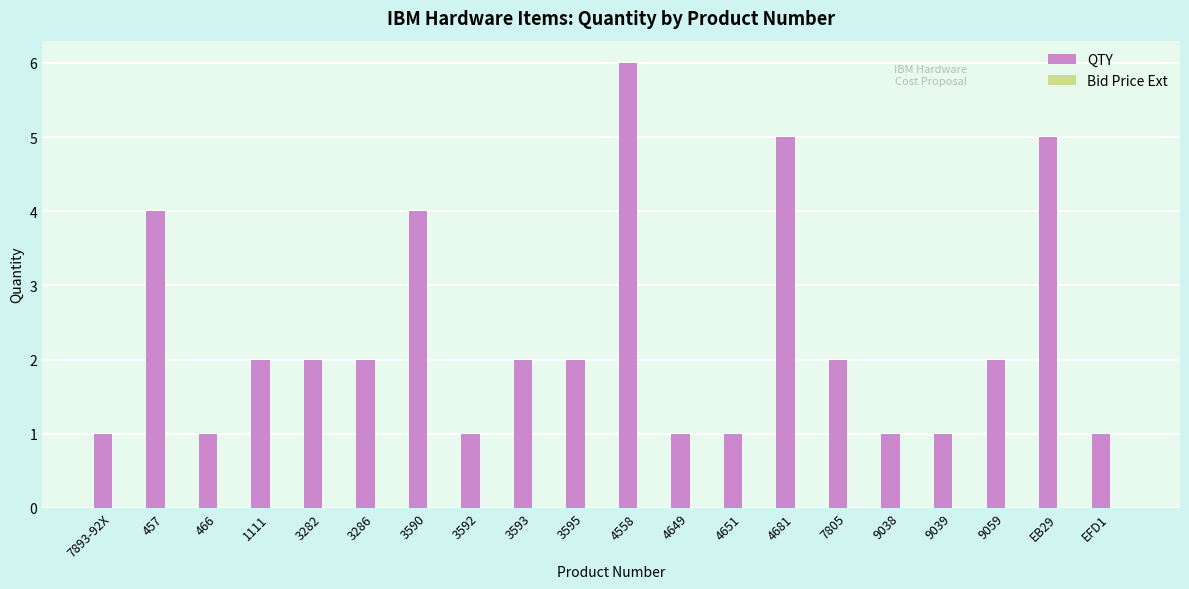

What is the maximum value shown in the chart?

6